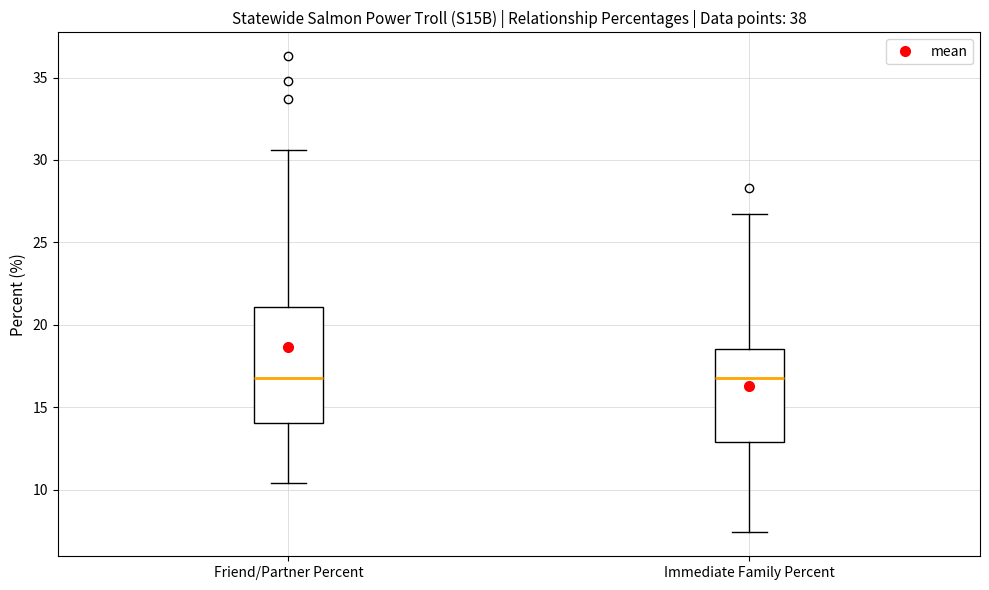

Reading left to right, read every box against the y-axis: the position of its median line, the range the box covers, and the ends of its whiskers. The values are not printed on the chart, so give them approximately, as read against the axis.

Friend/Partner Percent: median 17.0, box 14.0 to 21.0, whiskers 10.5 to 30.5
Immediate Family Percent: median 17.0, box 13.0 to 18.5, whiskers 7.5 to 26.5